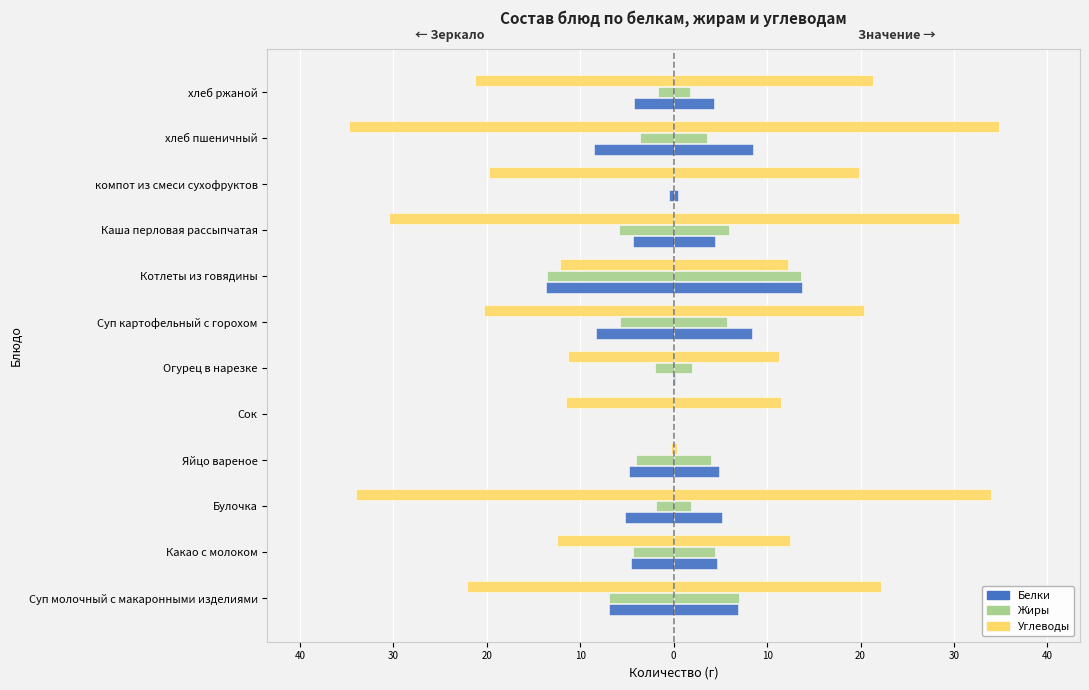

How many distinct data groups are displayed?

3